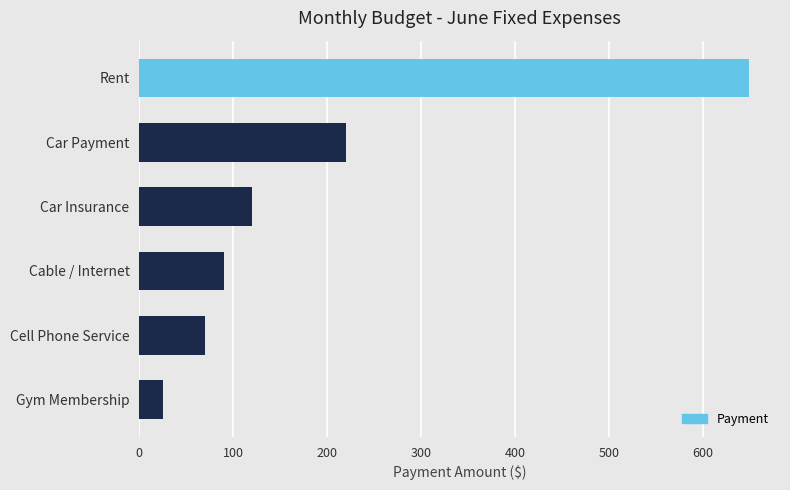

What is the approximate value at Cable / Internet?

90.0